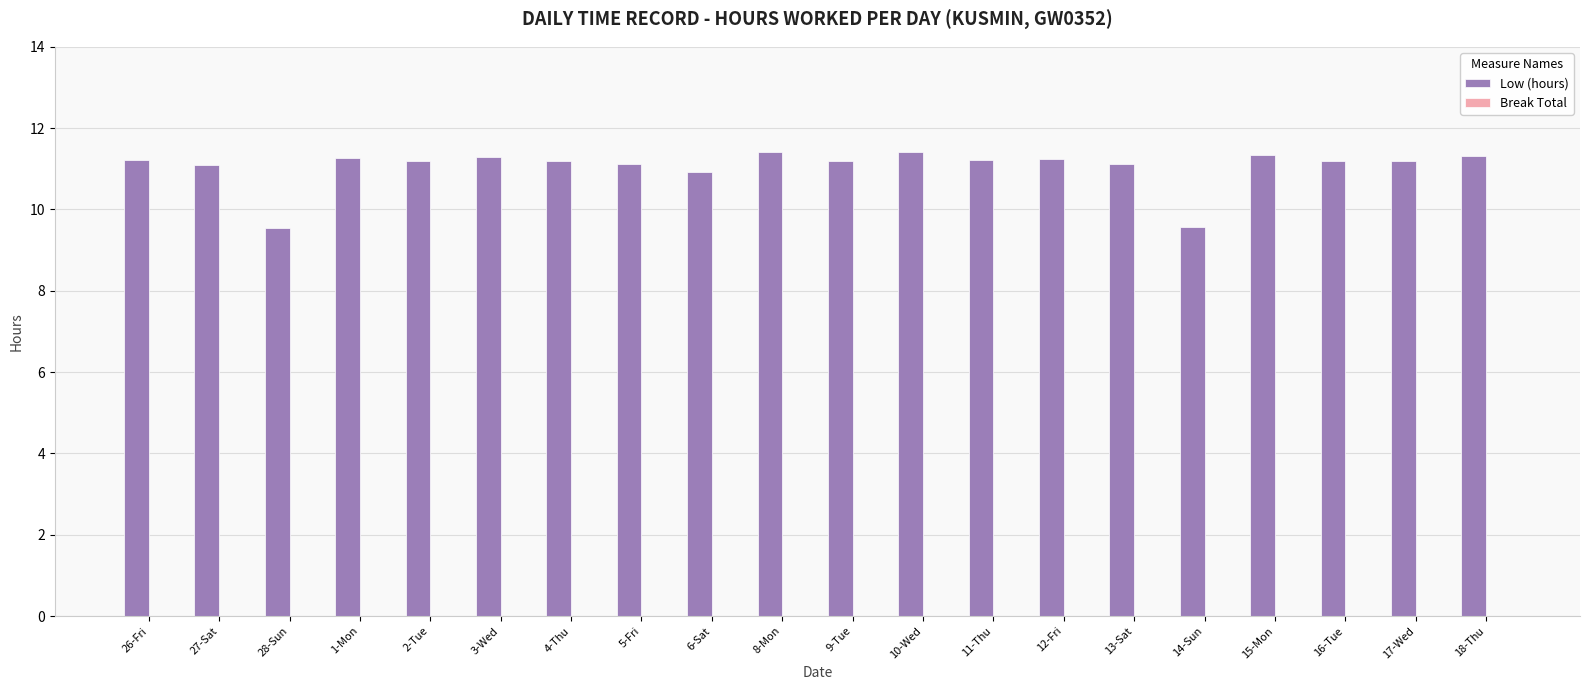

Approximately how many times larger is the value at 11-Thu compared to 5-Fri?

1.0